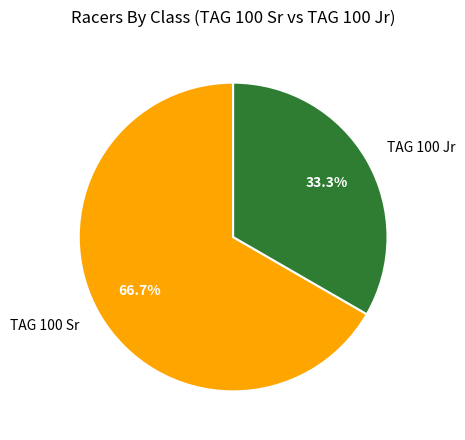

What percentage is the TAG 100 Jr slice, to the nearest percent?

33%